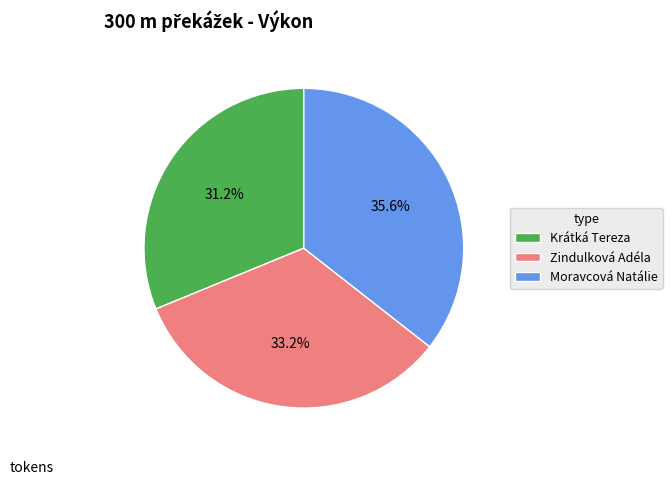

Combined, what portion of the pie is Moravcová Natálie and Zindulková Adéla?

68.8%